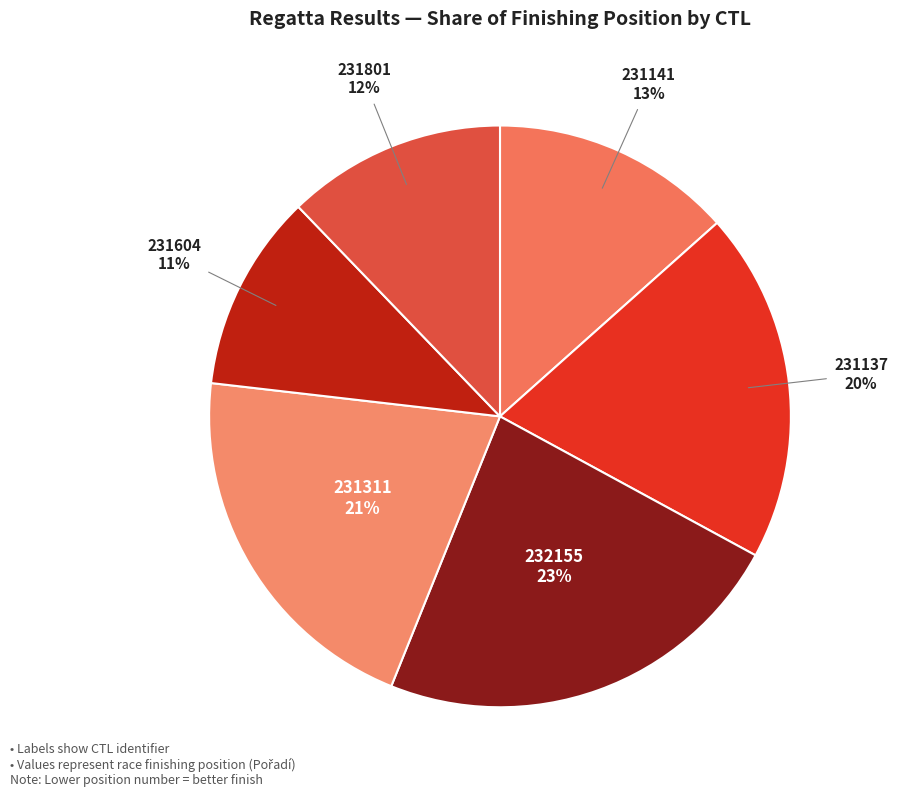

How many slices are in this pie chart?

6